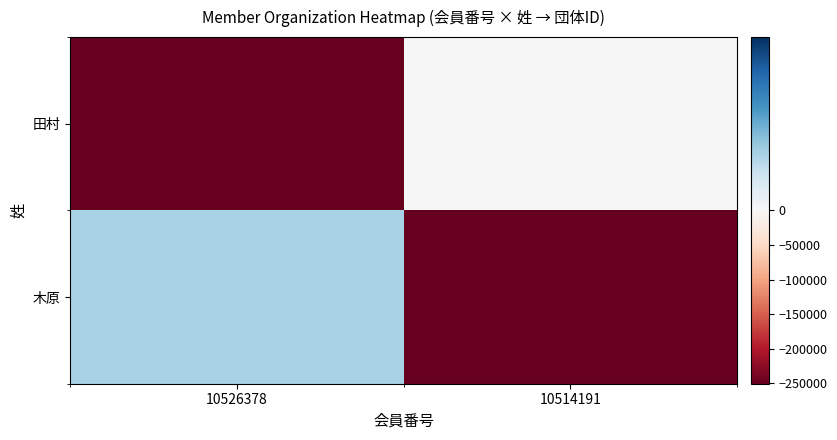

Which has a higher value, 10514191 or 10526378?

10526378